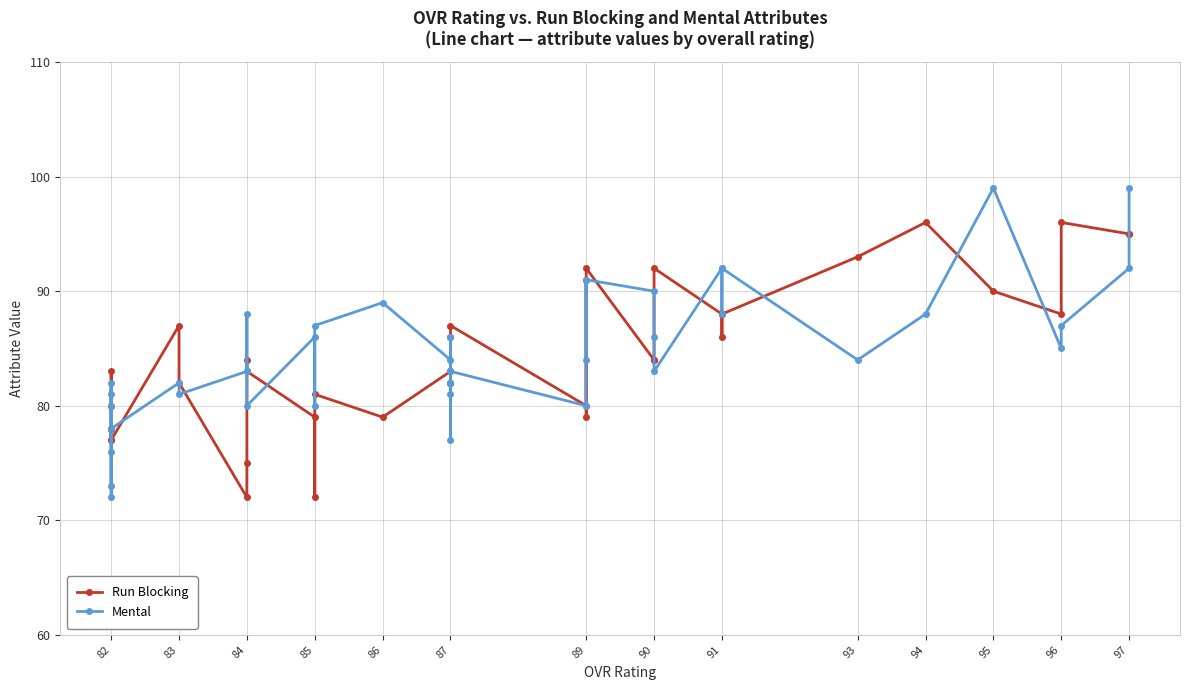

How many data points in Run Blocking are less than 83?

17